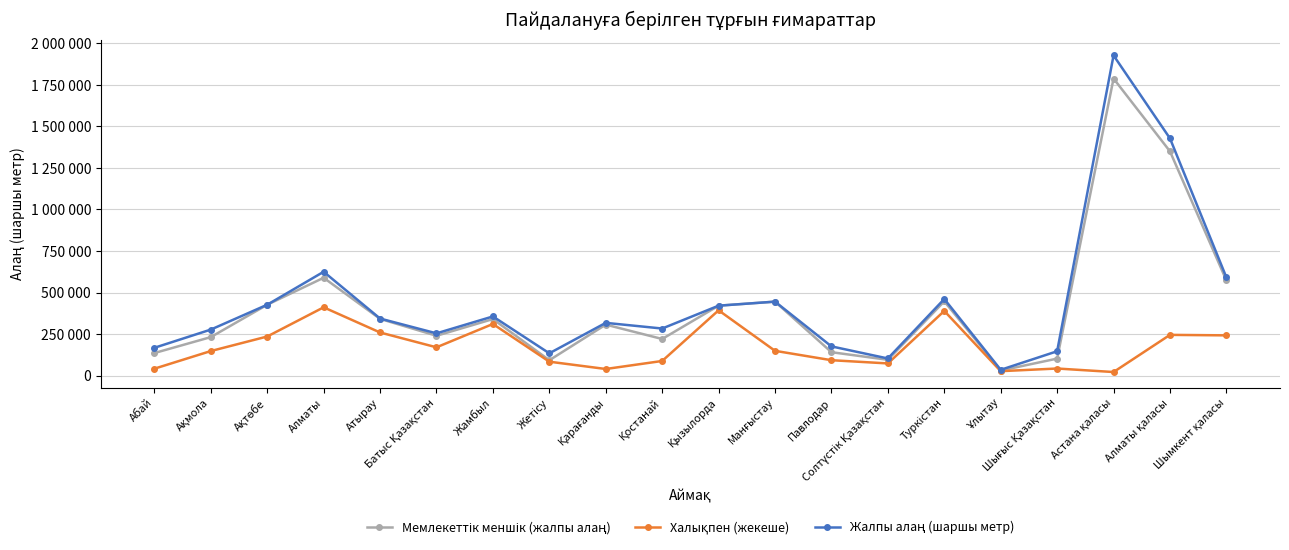

True or false: Мемлекеттік меншік (жалпы алаң) and Жалпы алаң (шаршы метр) cross at least once.

False